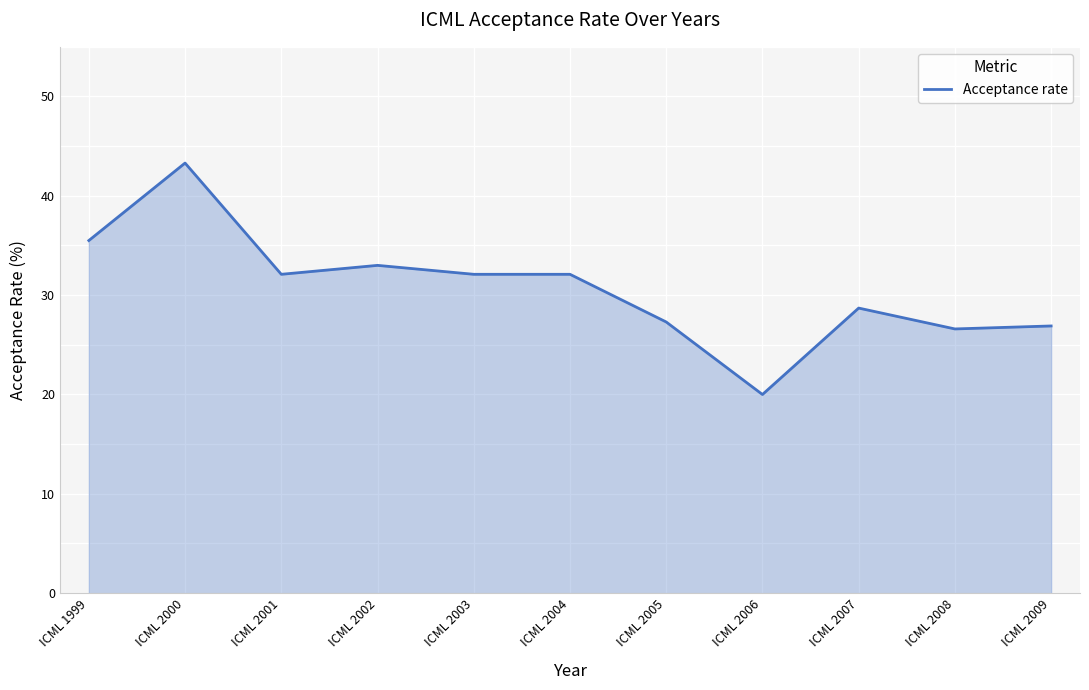

What value does the data have at ICML 2006?

20.0